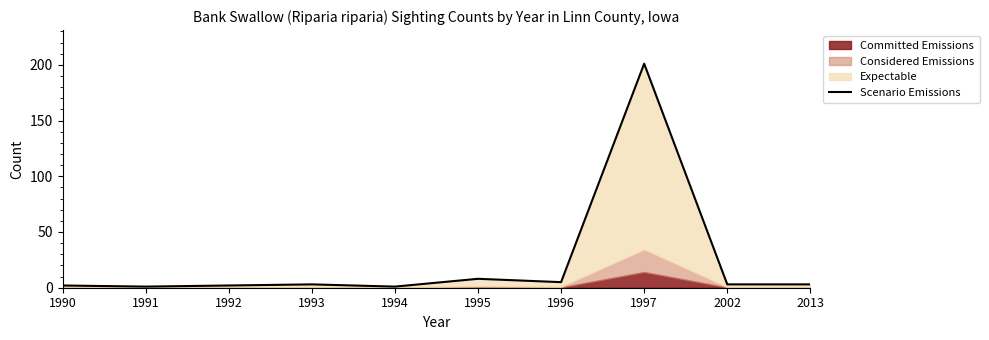

Reading left to right, what are all the values shown in this chart?

2	1	2	3	1	8	5	201	3	3